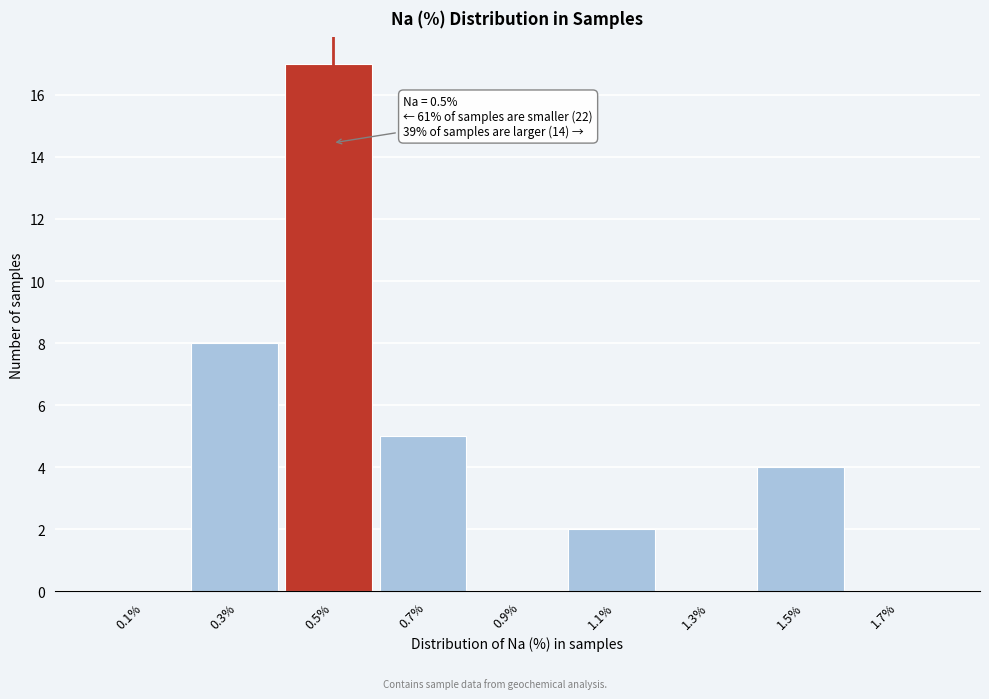

Which range on the x-axis has the tallest bar?

0.4 to 0.6